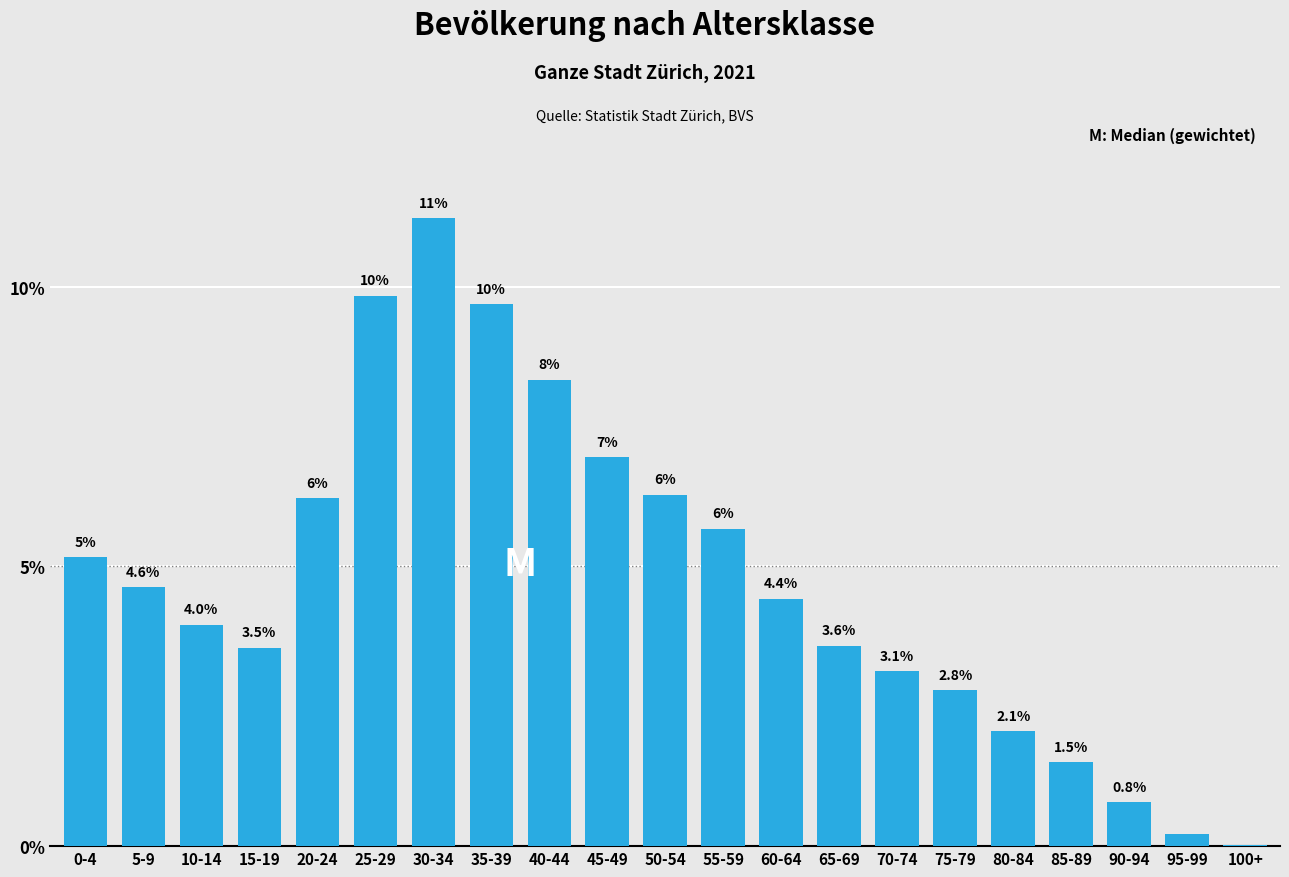

The value at 30-34 is 11.2. True or false?

True